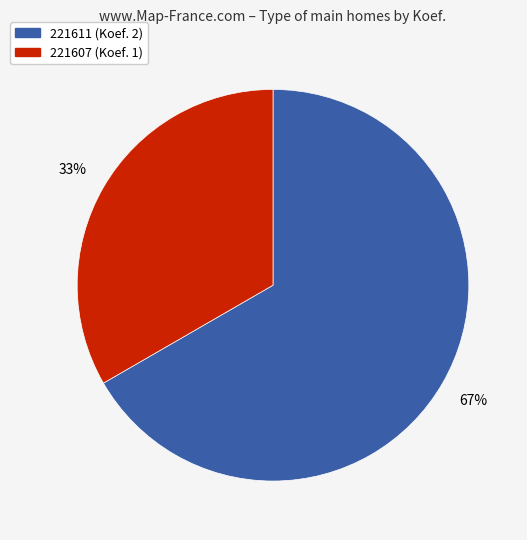

Which has a higher value, 221607 or 221611?

221611